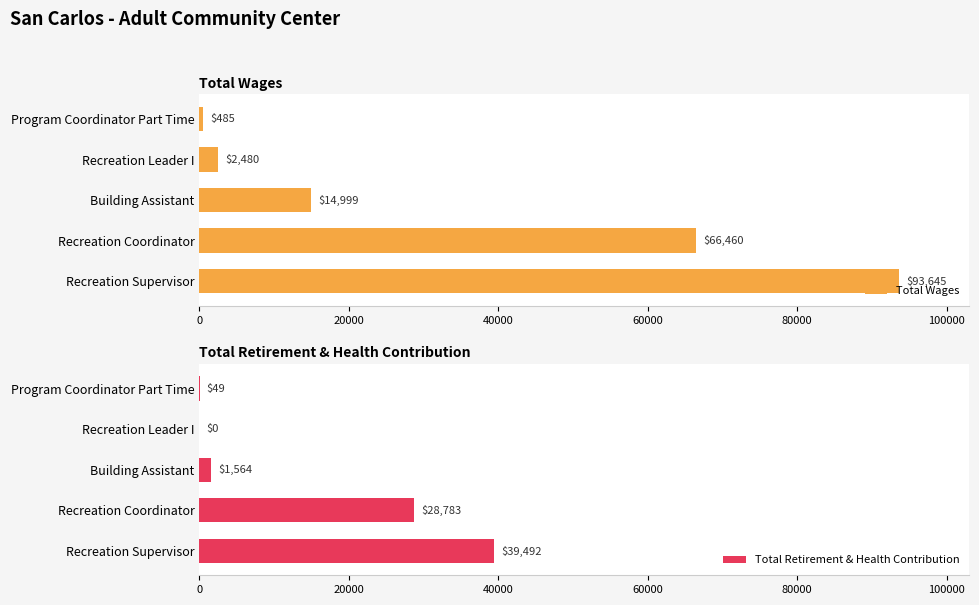

At which label does Total Wages reach its minimum?

Program Coordinator Part Time